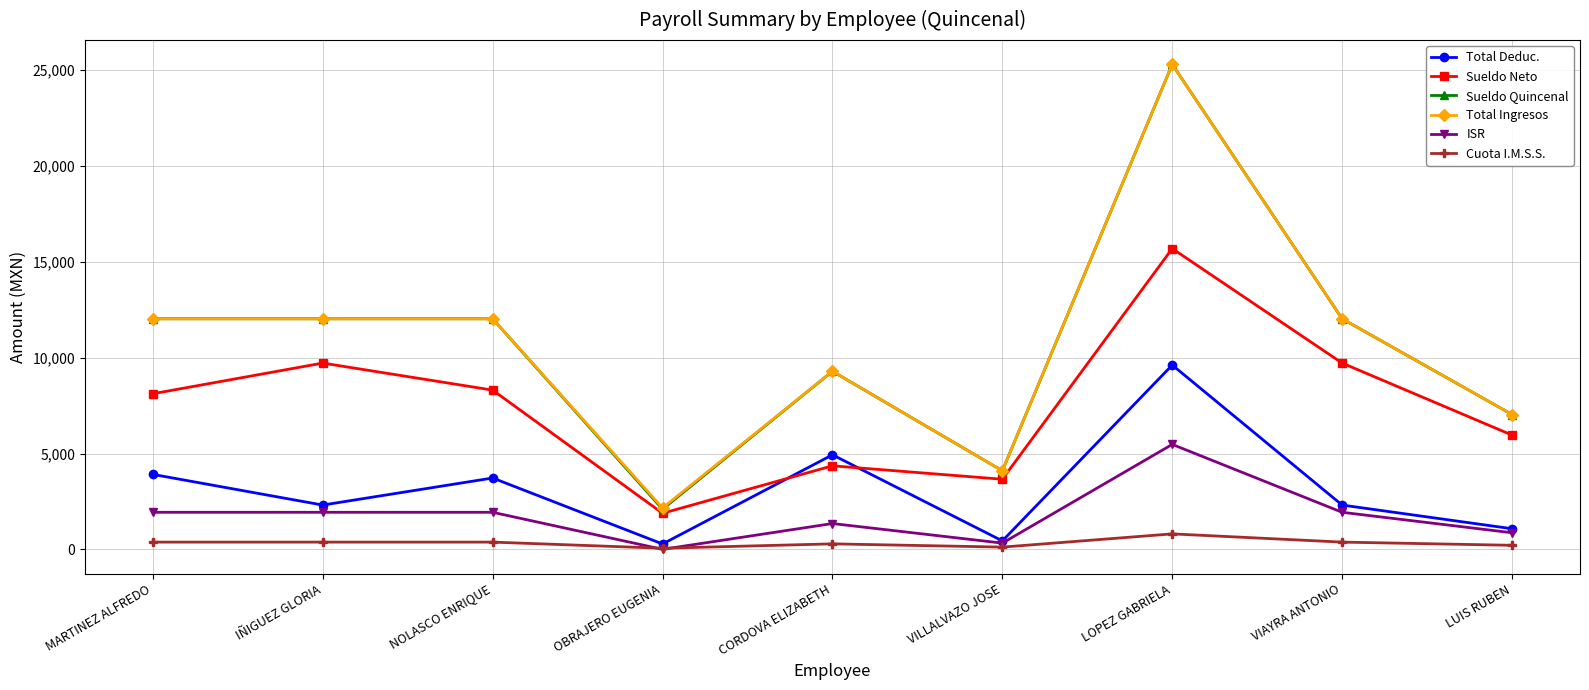

Is it true that Sueldo Neto equals 8118.8 at MARTINEZ ALFREDO?

True